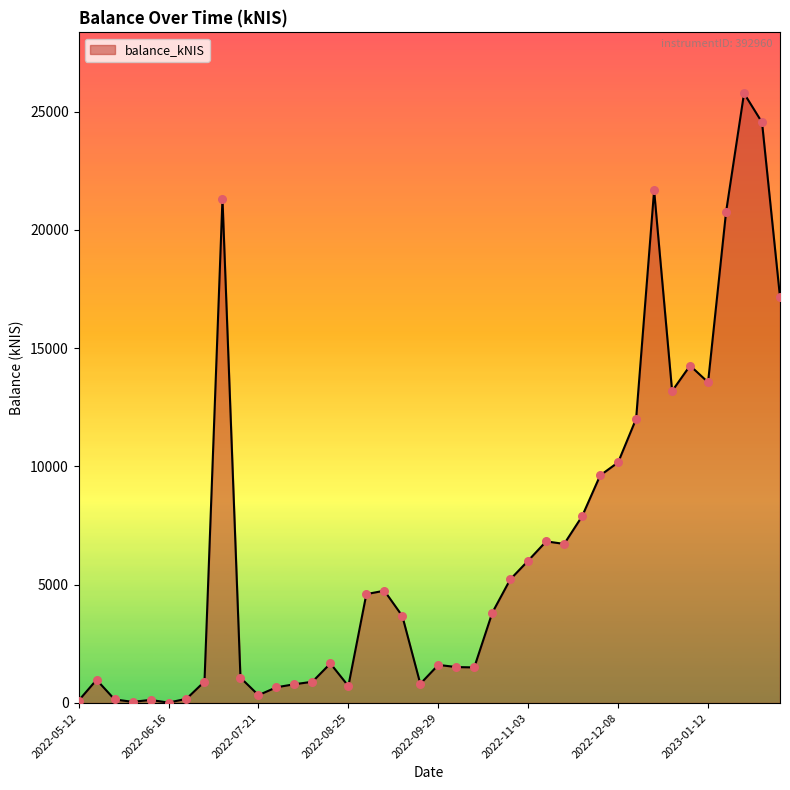

What is the difference between the maximum and minimum values?

25754.0